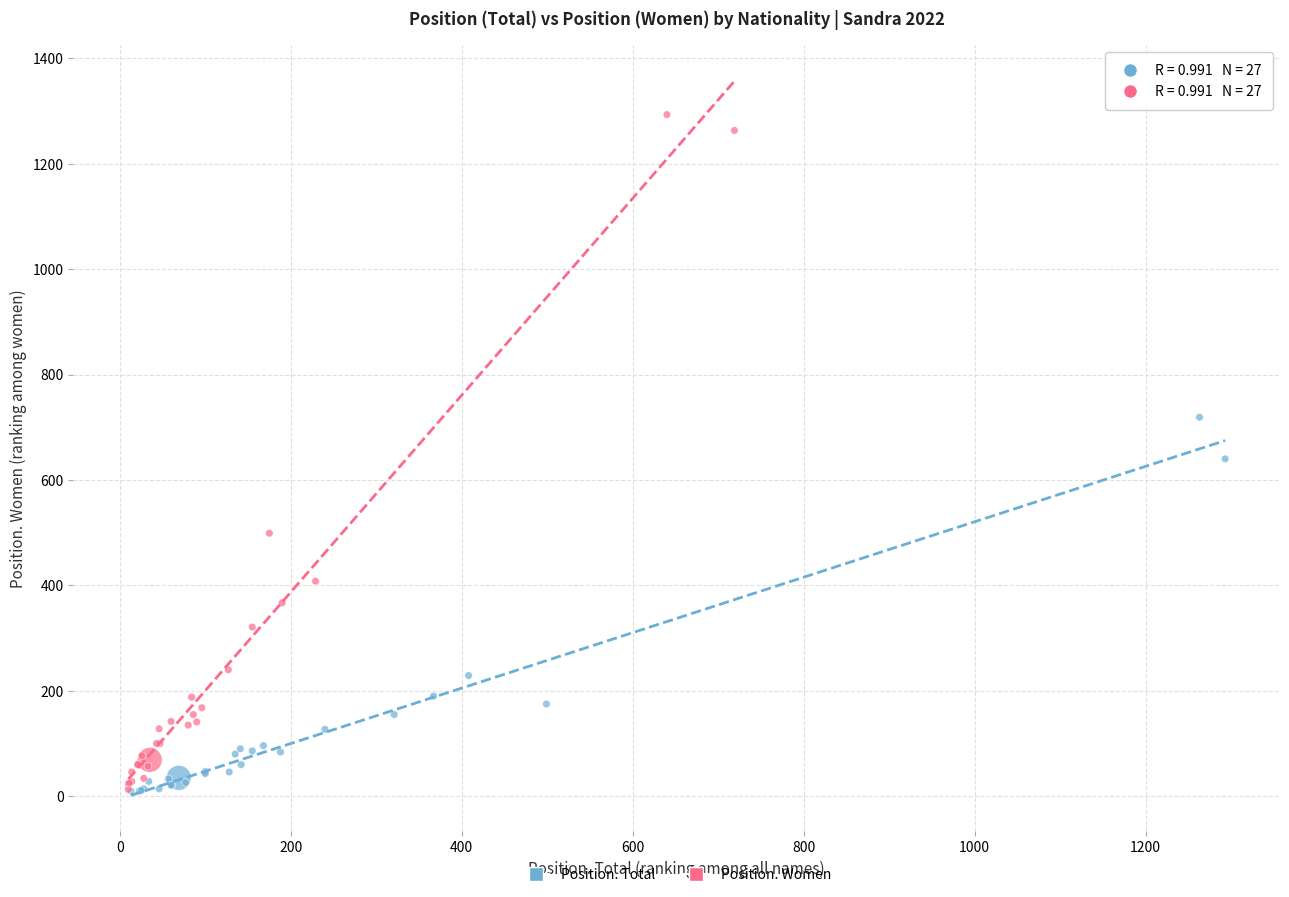

Which series has the widest spread of Y values?

Position. Women